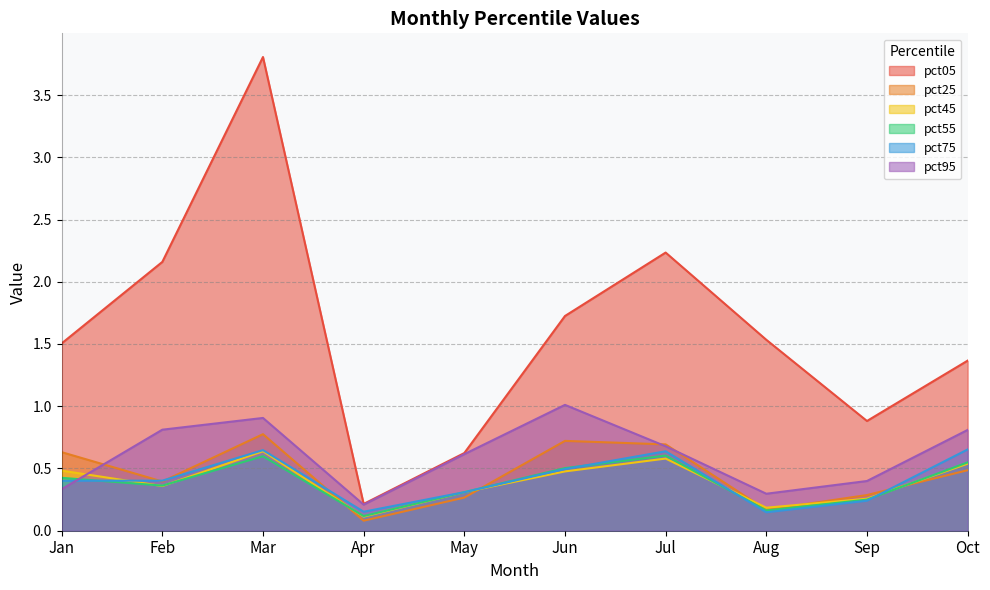

List the series in order of their peak value, highest first.

pct05, pct95, pct25, pct75, pct45, pct55